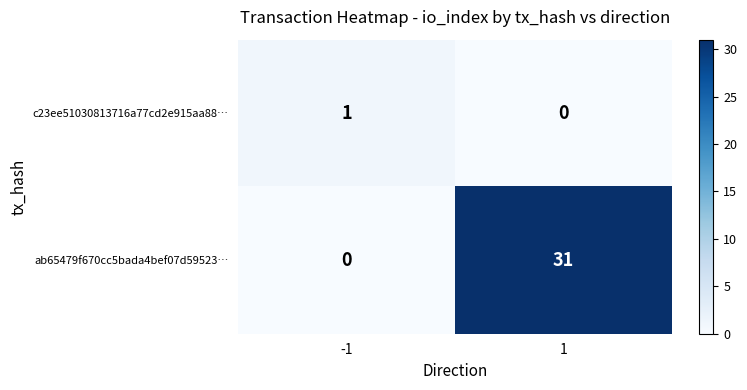

What is the difference between the maximum and minimum values in the ab65479f670cc5bada4bef07d59523… series?

31